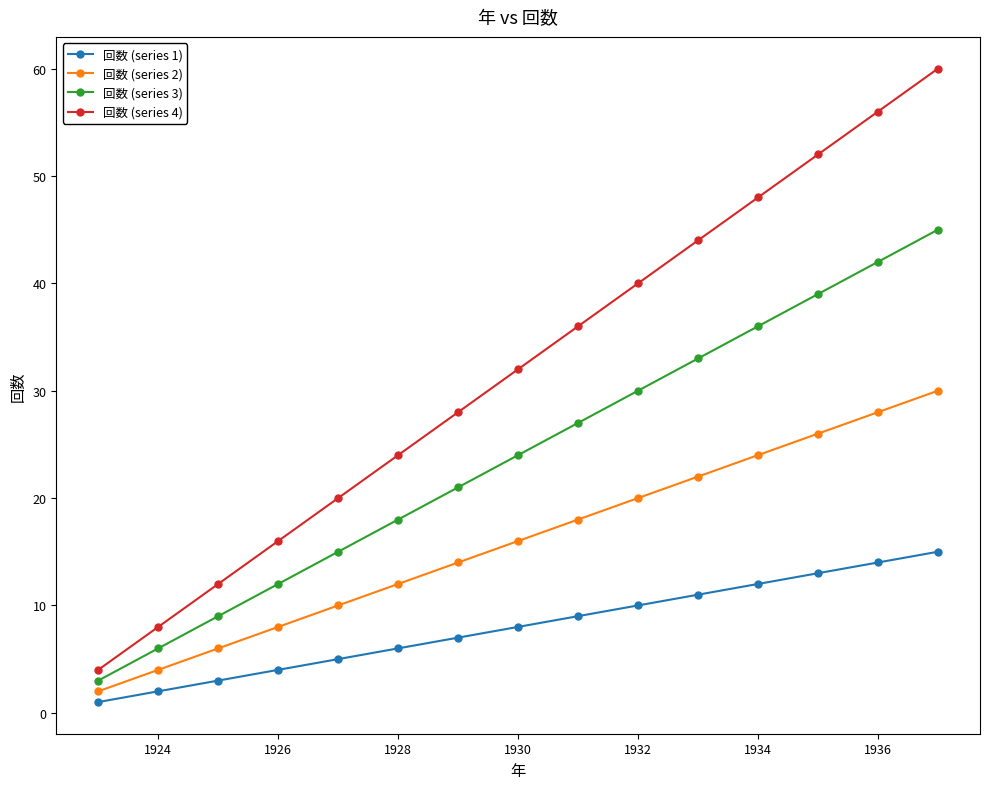

Which series has the largest range (max minus min)?

回数 (series 4)